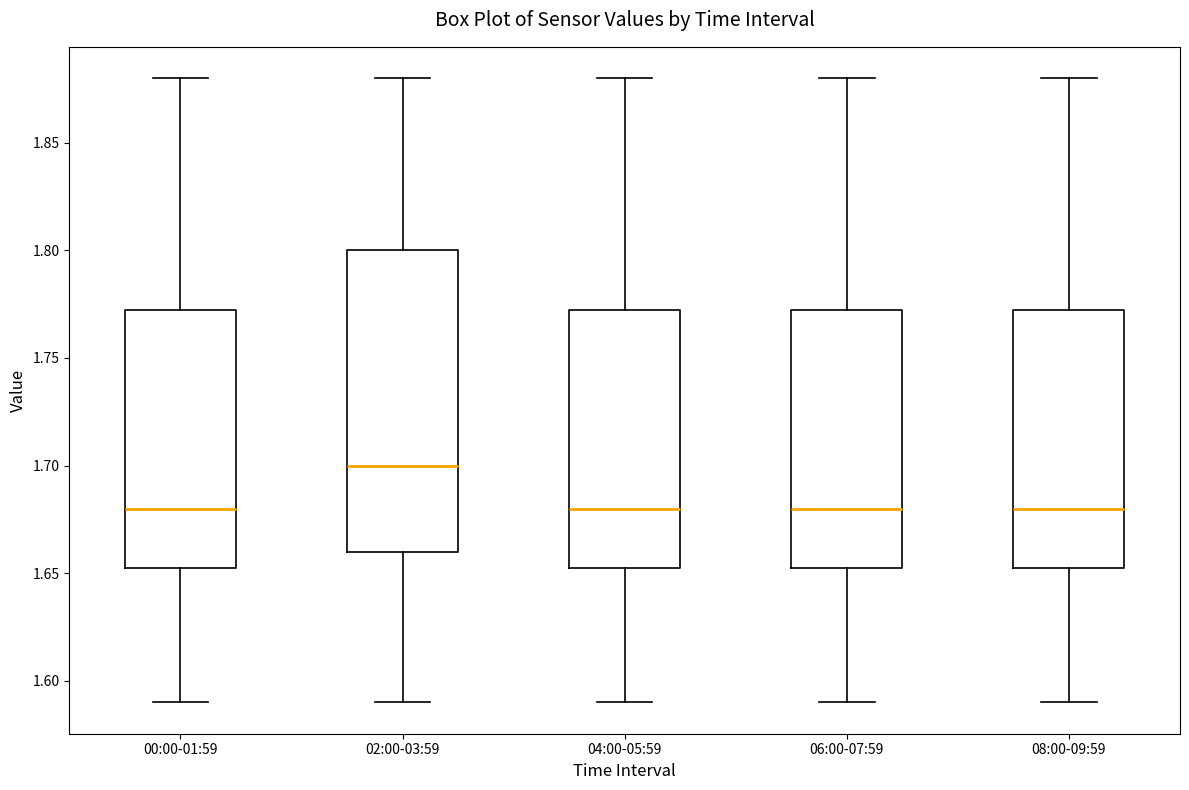

Reading left to right, transcribe this box plot: for each box, give where its median line is, the range the box spans, and where its two whiskers end, as read against the y-axis. The values are not printed on the chart, so give them approximately, as read against the axis.

00:00-01:59: median 1.680, box 1.655 to 1.775, whiskers 1.590 to 1.880
02:00-03:59: median 1.700, box 1.660 to 1.800, whiskers 1.590 to 1.880
04:00-05:59: median 1.680, box 1.655 to 1.775, whiskers 1.590 to 1.880
06:00-07:59: median 1.680, box 1.655 to 1.775, whiskers 1.590 to 1.880
08:00-09:59: median 1.680, box 1.655 to 1.775, whiskers 1.590 to 1.880